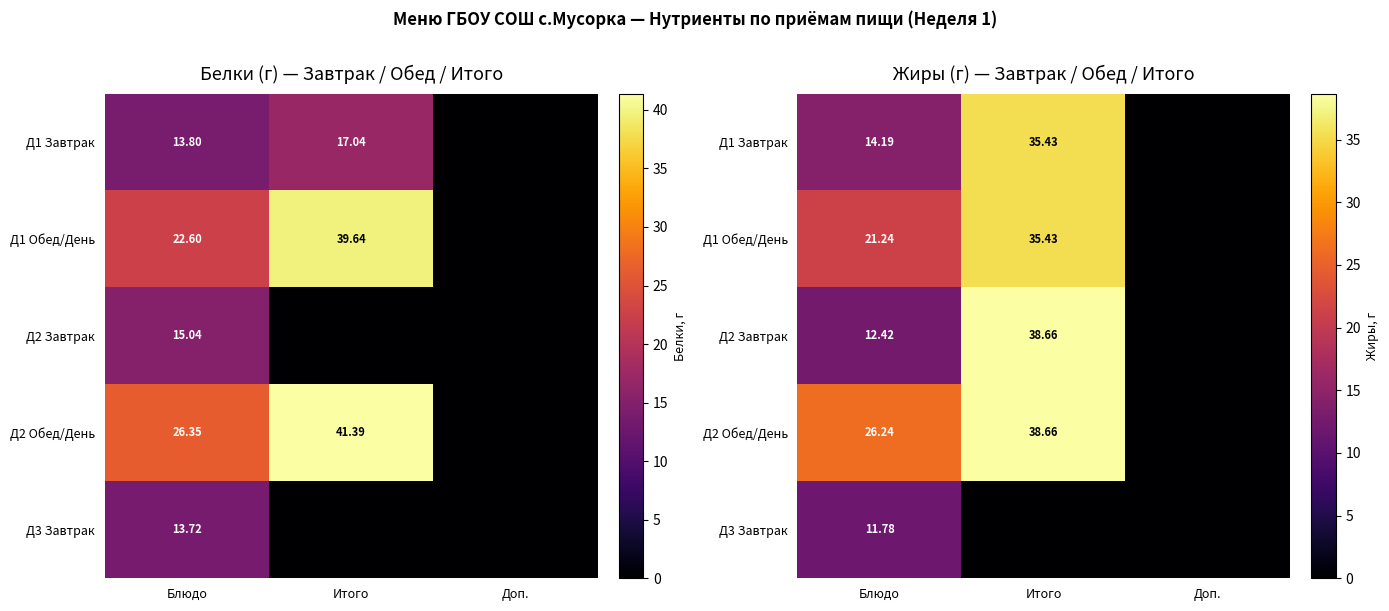

Is it true that Д1 Обед/День equals 35.4 at Итого?

True